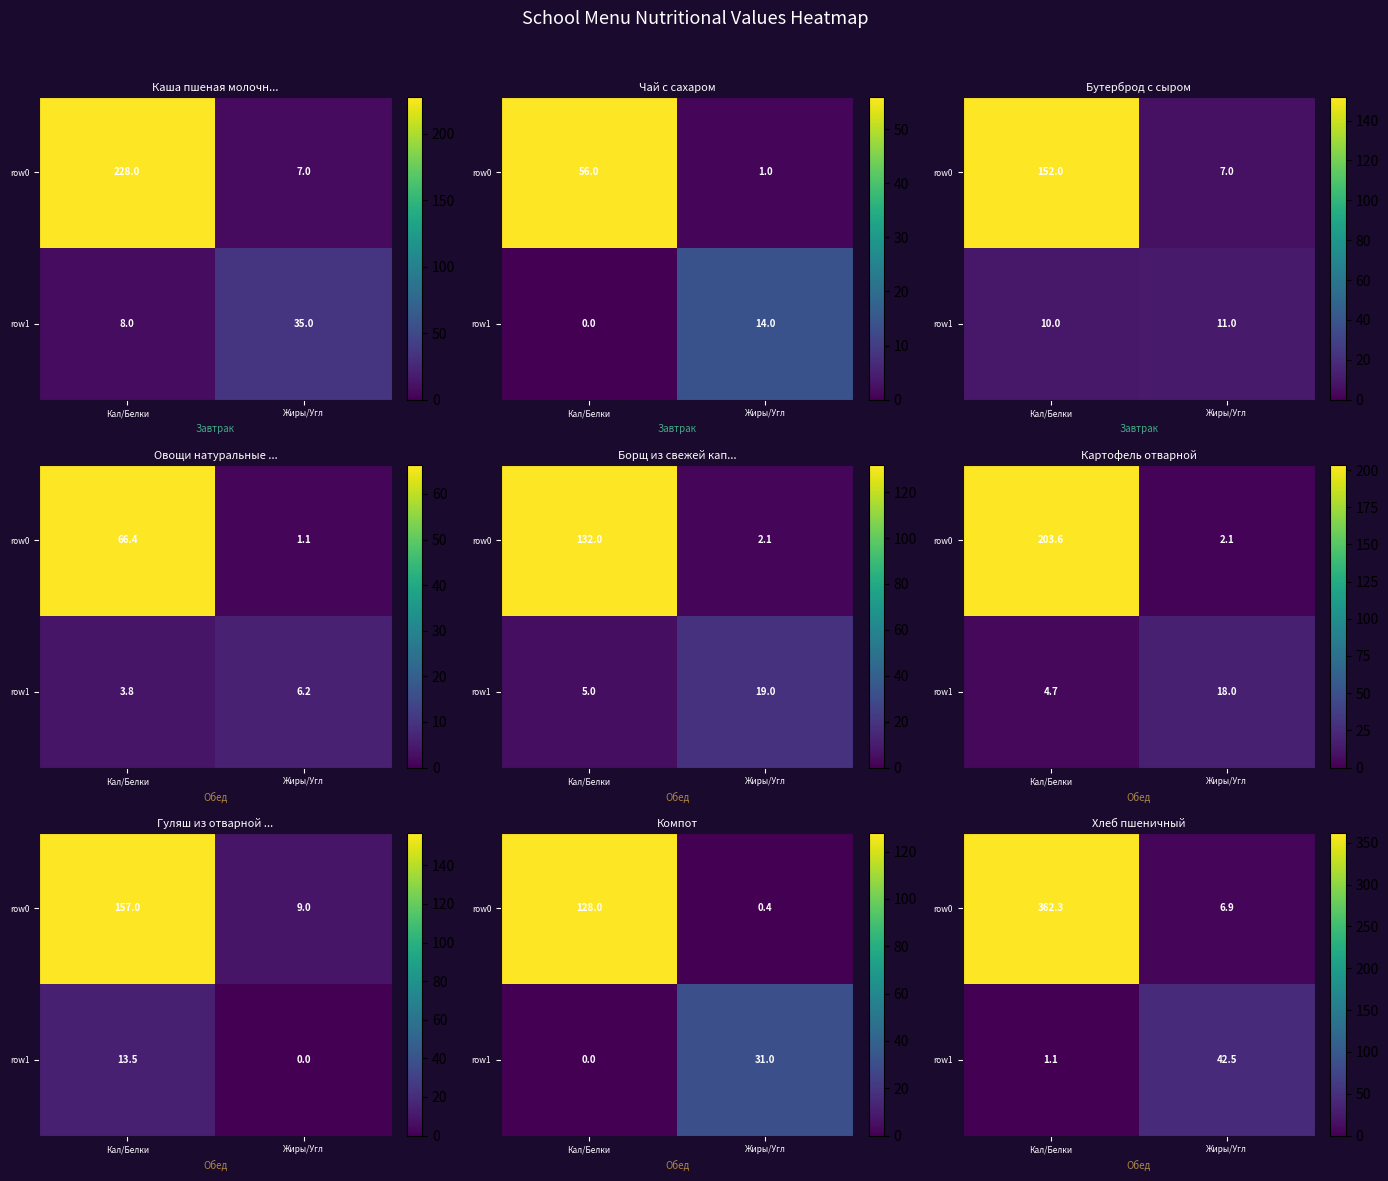

Is the value of row0 at Жиры/Угл greater than the value of row1 at Жиры/Угл?

No